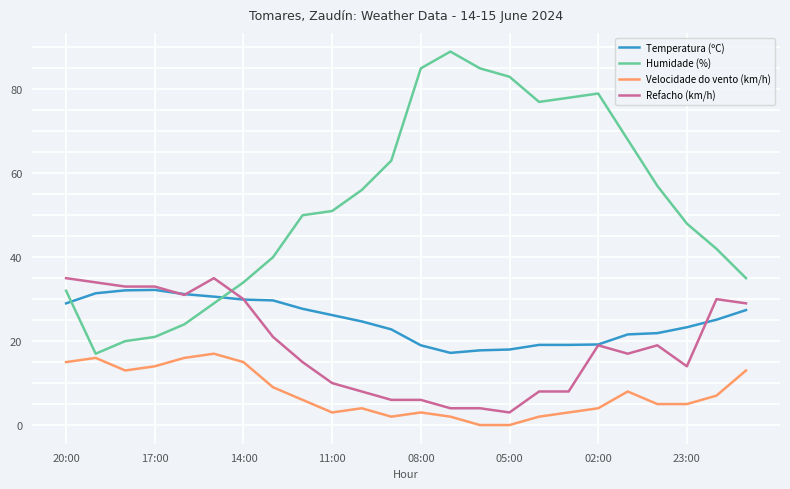

What is the highest value of the Refacho (km/h) series?

35.0